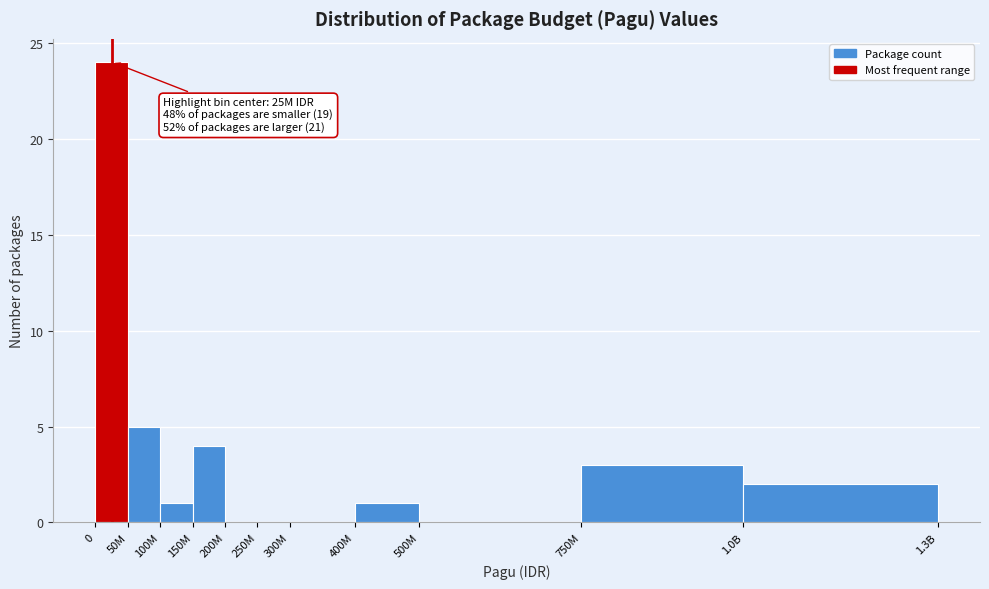

Reading left to right, what are all the values shown in this chart?

0=24	50M=5	100M=1	150M=4	200M=0	250M=0	300M=0	400M=1	500M=0	750M=3	1.0B=2